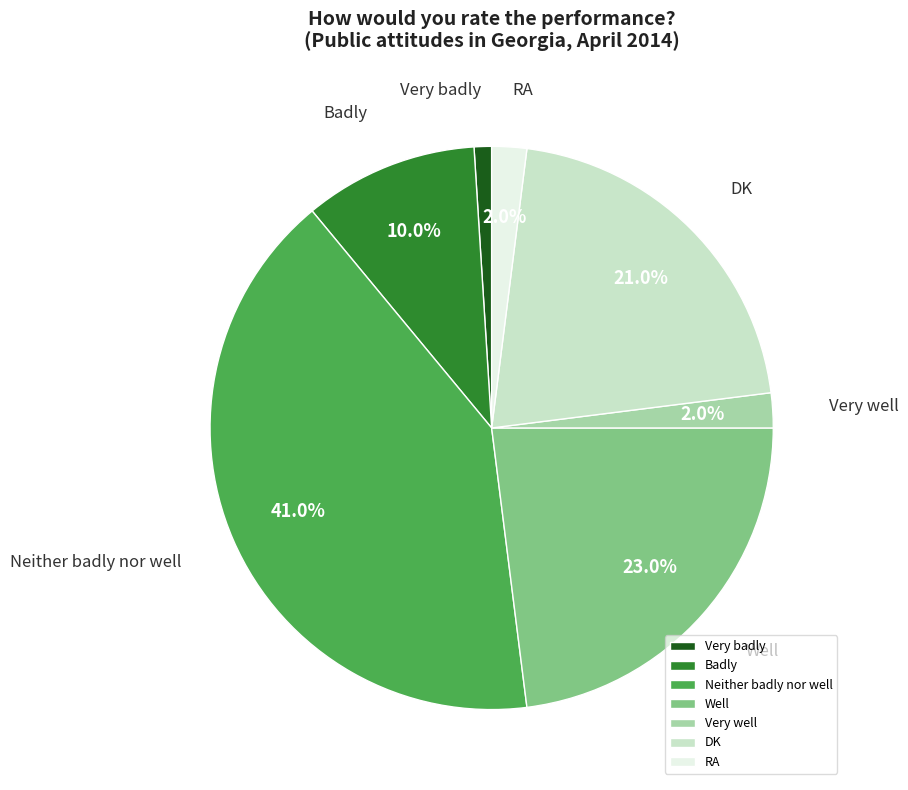

How many slices are in this pie chart?

7